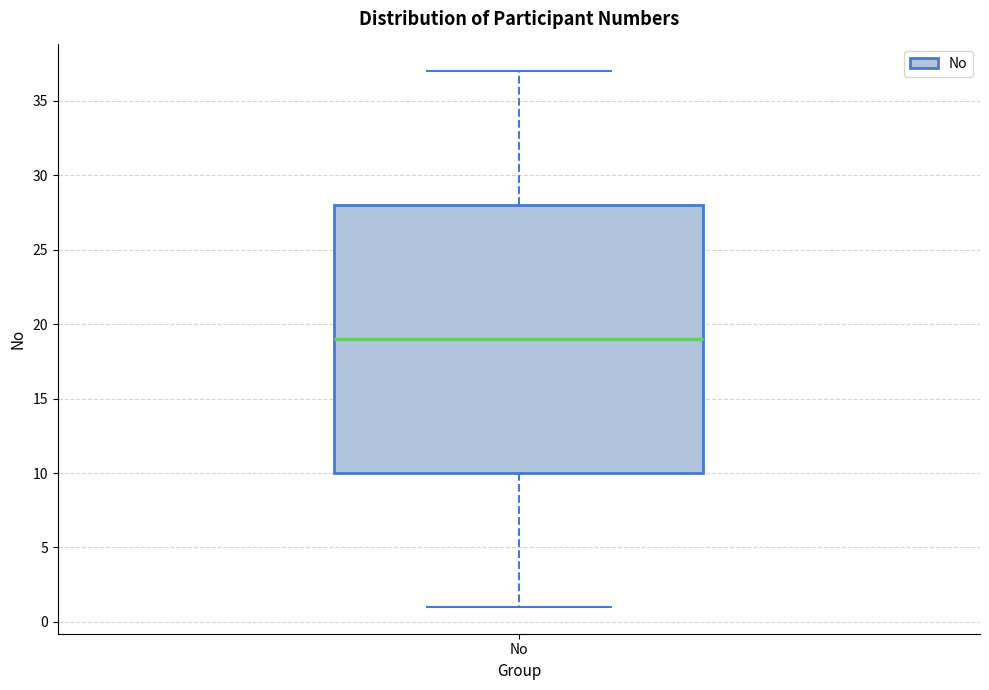

Where does the lower whisker of the box for No end on the y-axis? The values are not printed on the chart, so give them approximately, as read against the axis.

1